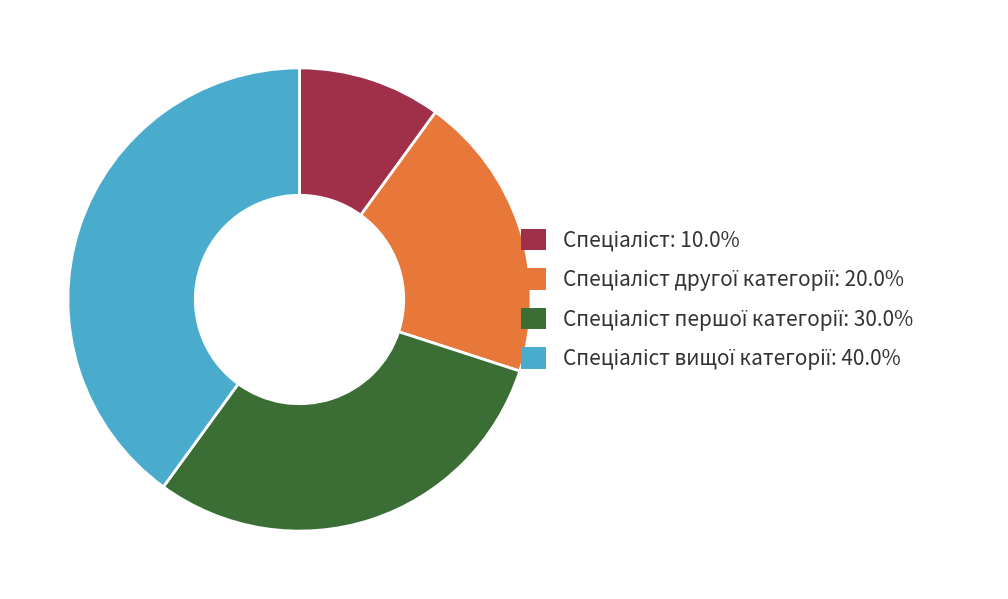

Is there a majority slice in this chart?

No